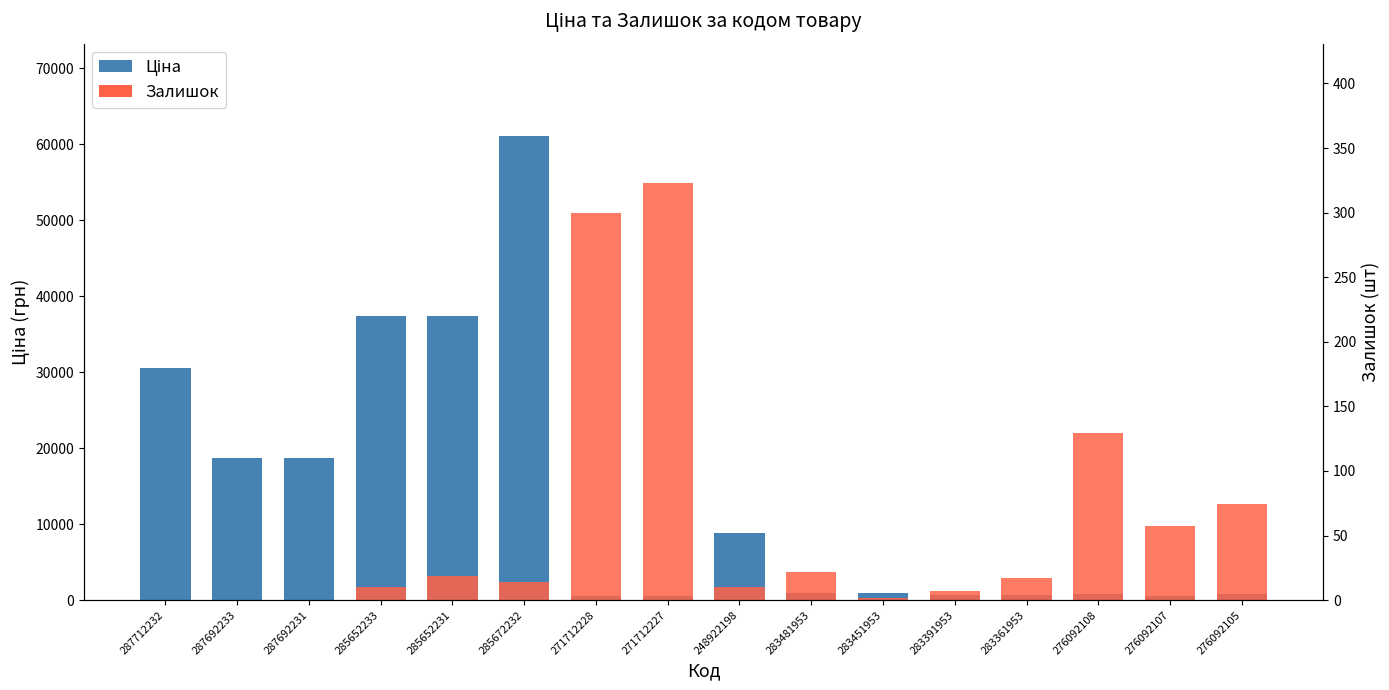

Rank the series at 285652231 from highest to lowest value.

Ціна, Залишок (масштаб), Залишок